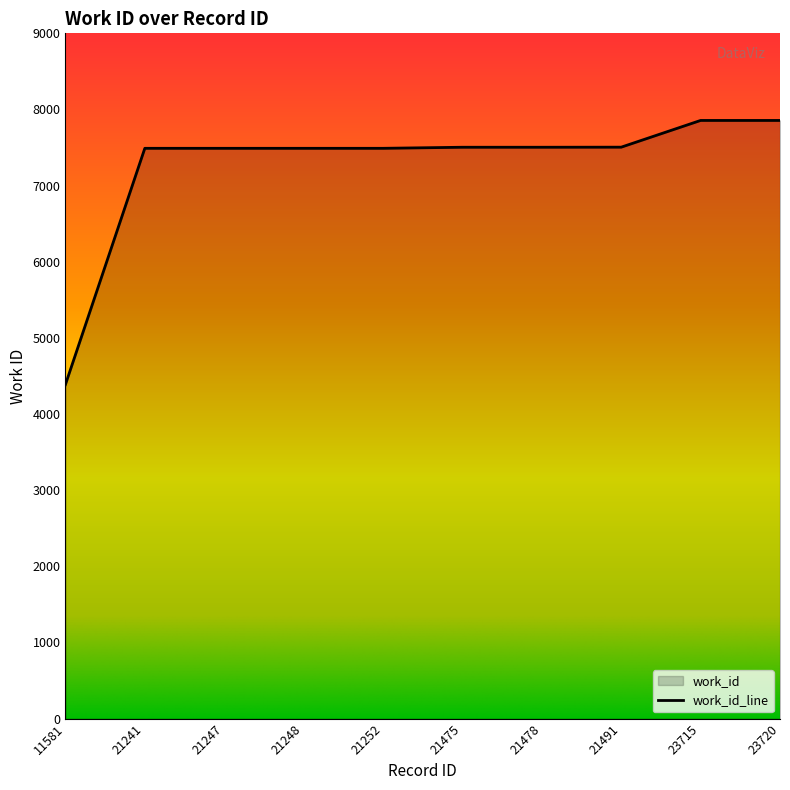

What is the difference between the second highest and minimum values?

3469